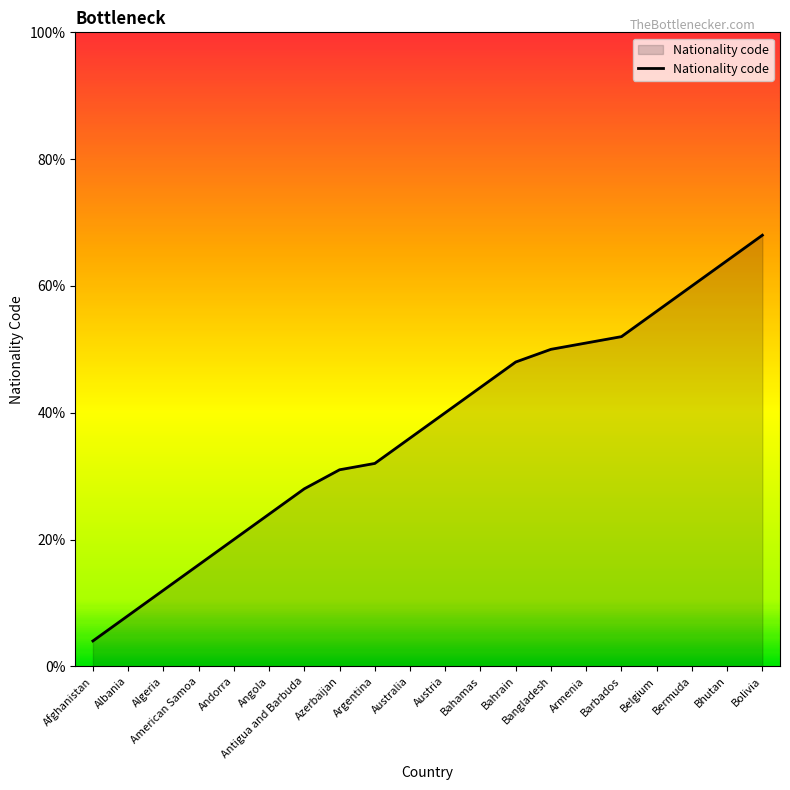

What is the minimum value shown in the chart?

4